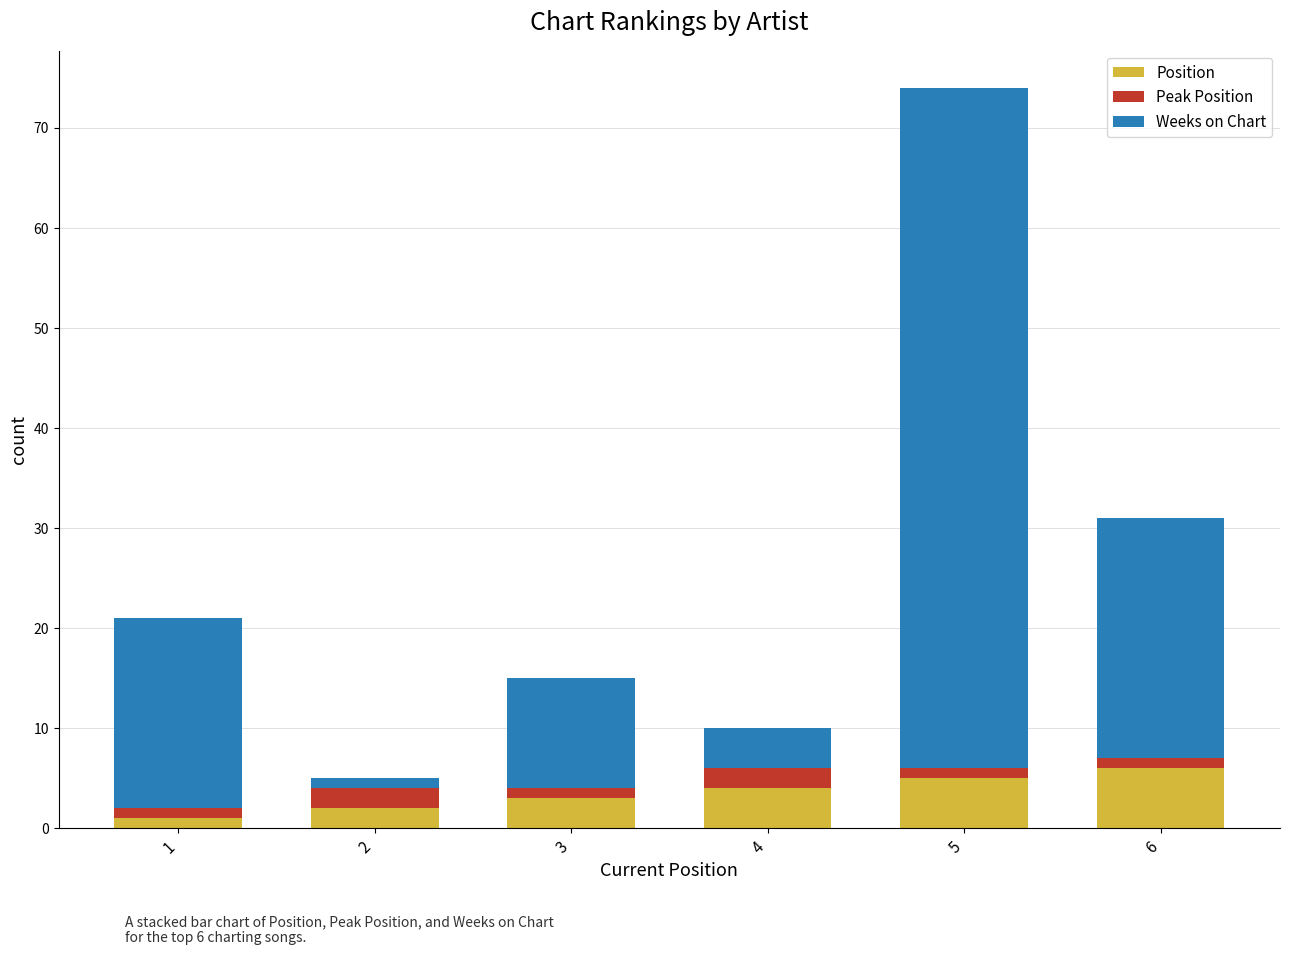

The Position series shows 3 at 6. True or false?

False